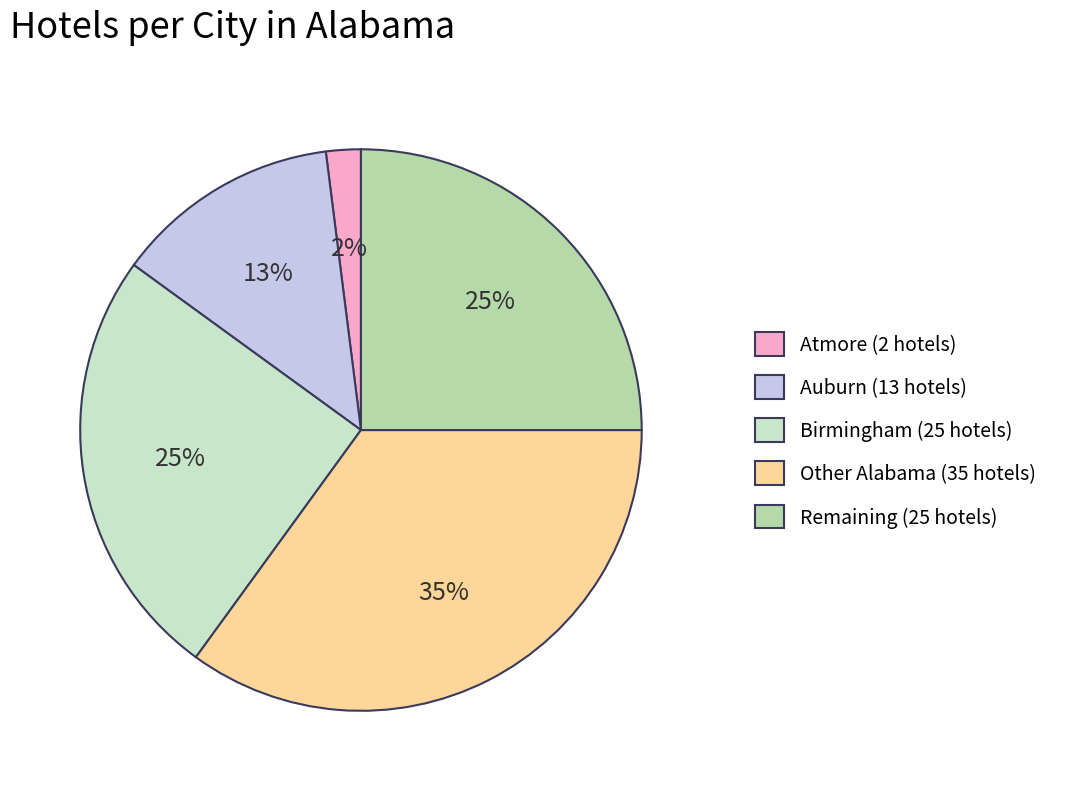

How many slices are in this pie chart?

5